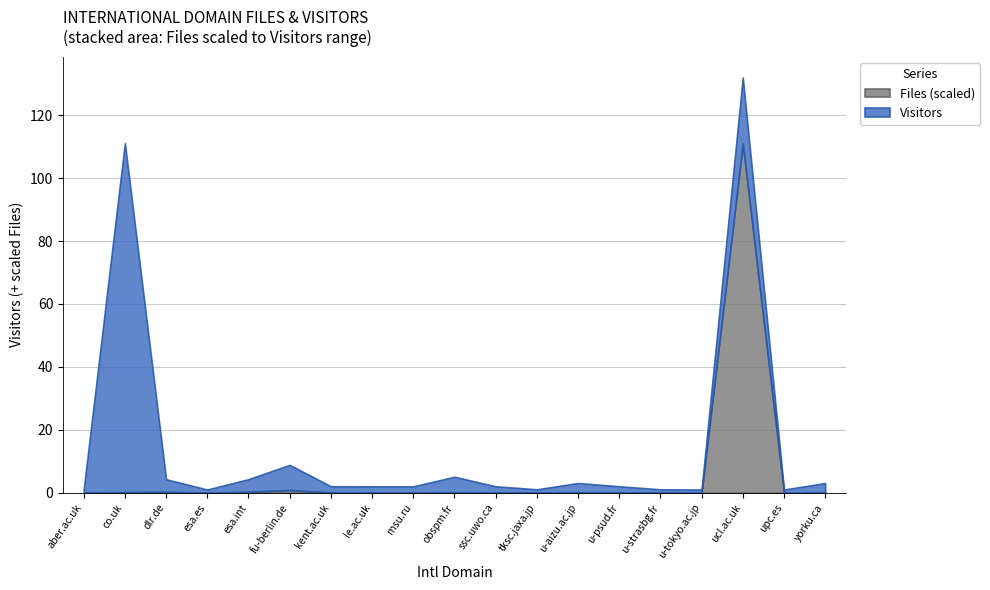

How many lines are shown in the chart?

2